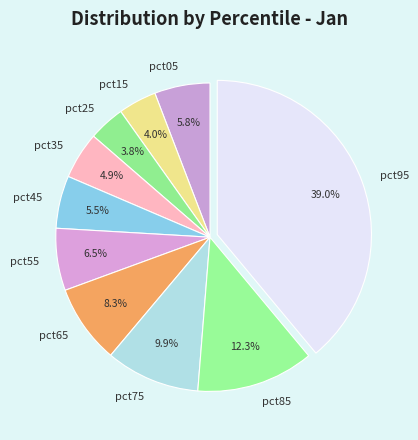

What percentage is the pct25 slice, to the nearest percent?

4%